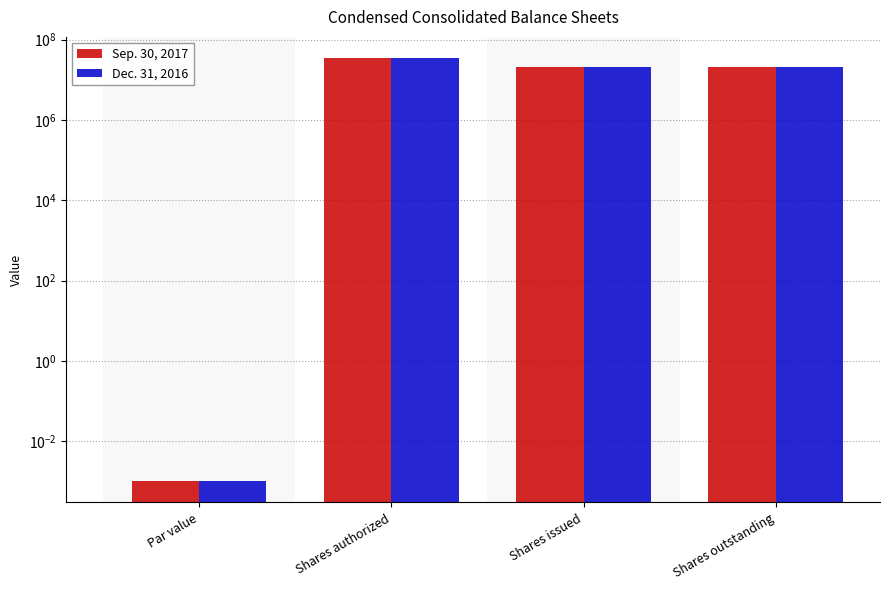

Which series changed the most between Shares authorized and Shares outstanding?

Dec. 31, 2016